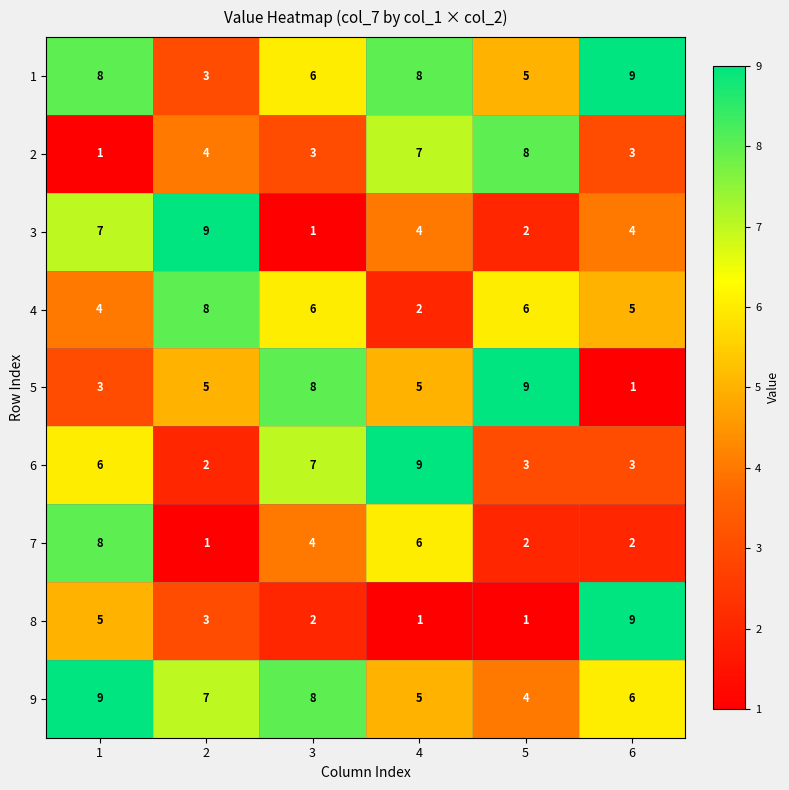

Is it true that 9 equals 7 at 2?

True